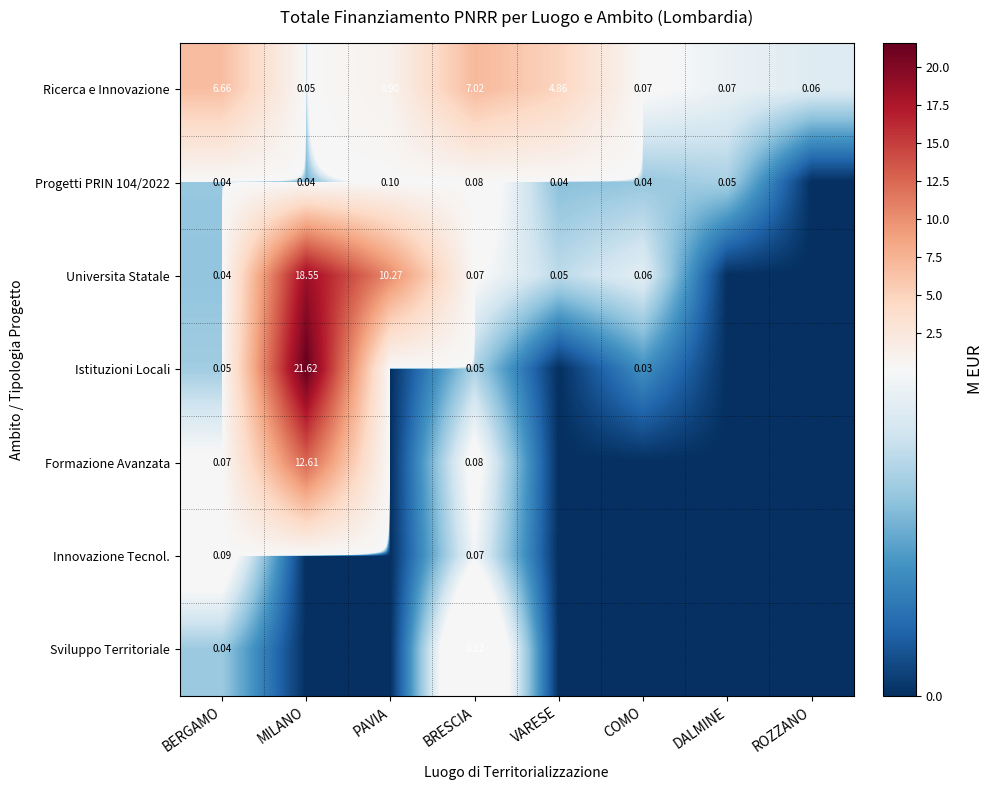

What is the spread (max minus min) of values at PAVIA?

10.3